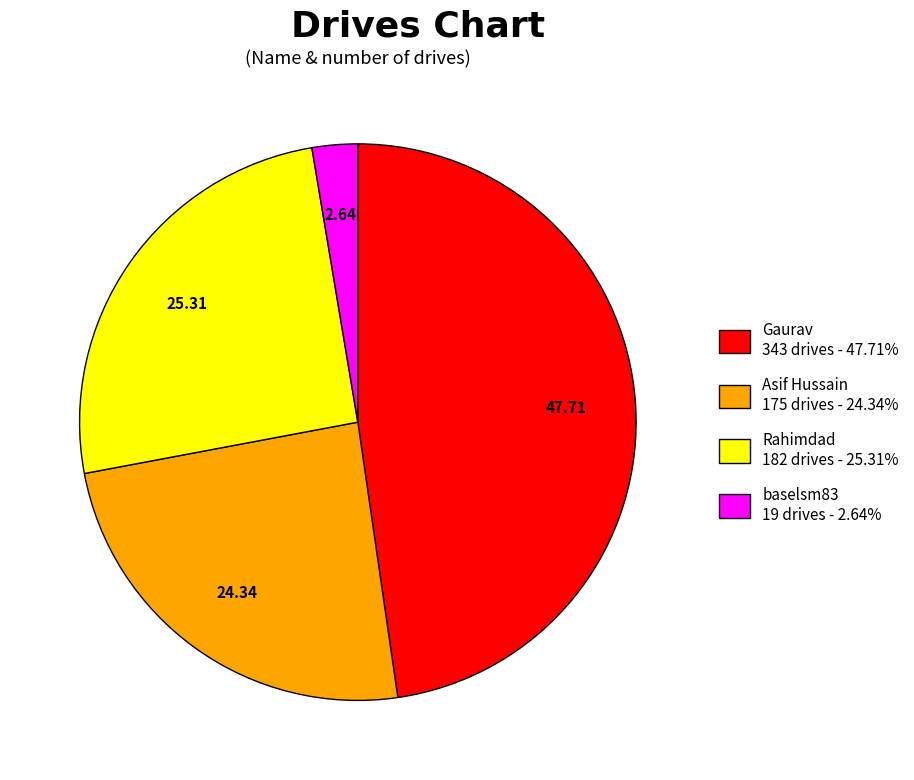

What is the largest slice in the pie chart?

Gaurav